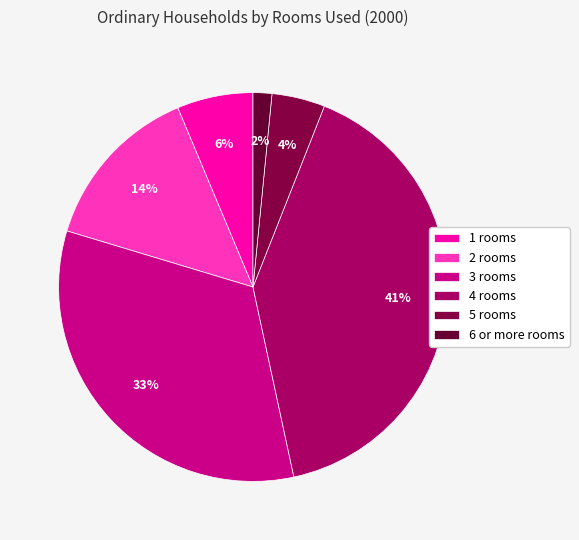

To the nearest percent, what is the combined percentage of 4 and 1?

47%